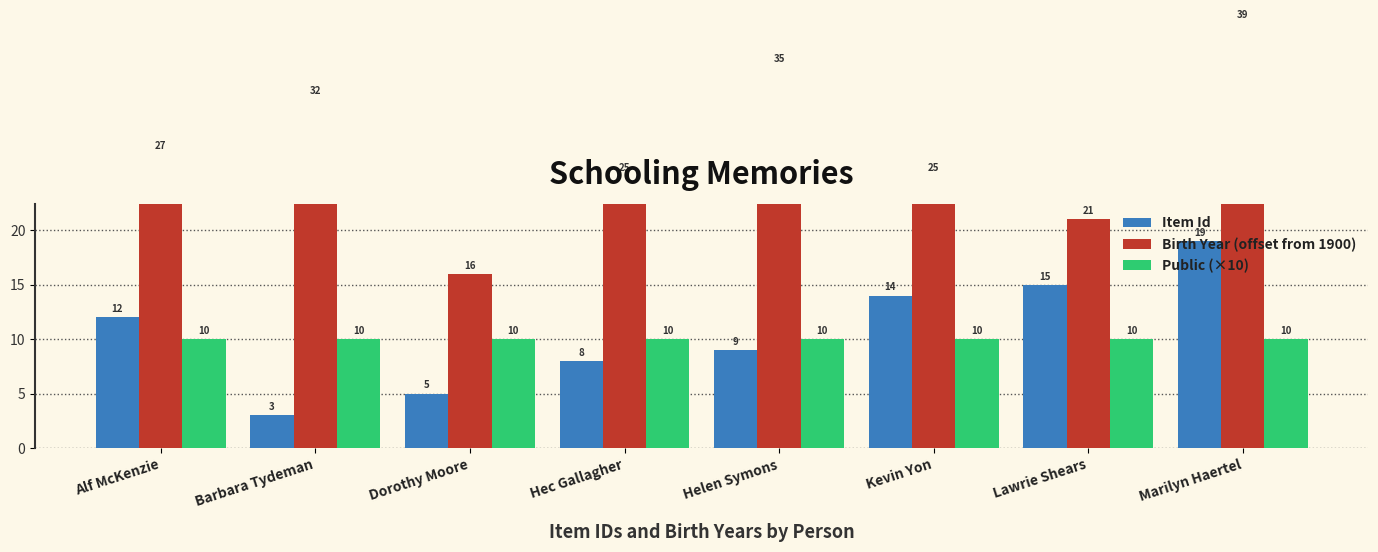

How many values in the Item Id series exceed 12?

3